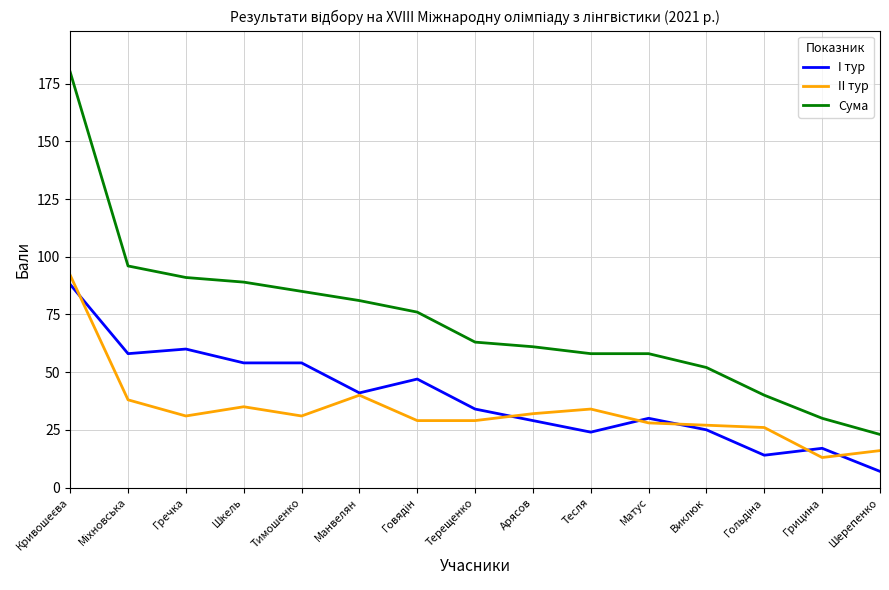

List the series in order of their peak value, highest first.

Сума, II тур, I тур